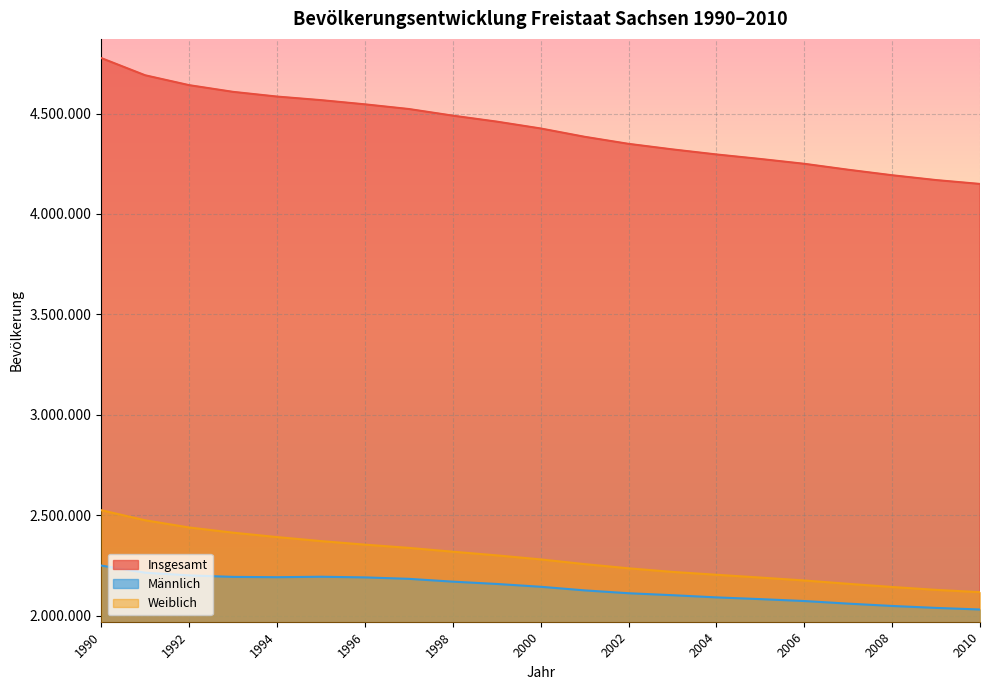

What is the lowest value of the Weiblich series?

2117847